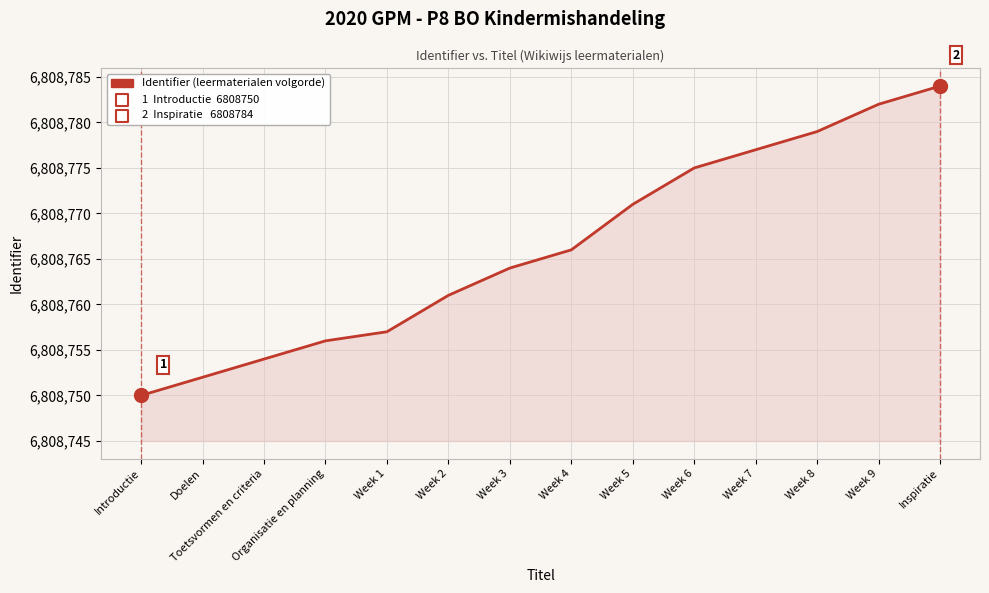

What is the change in value from Toetsvormen en criteria to Week 5?

+17